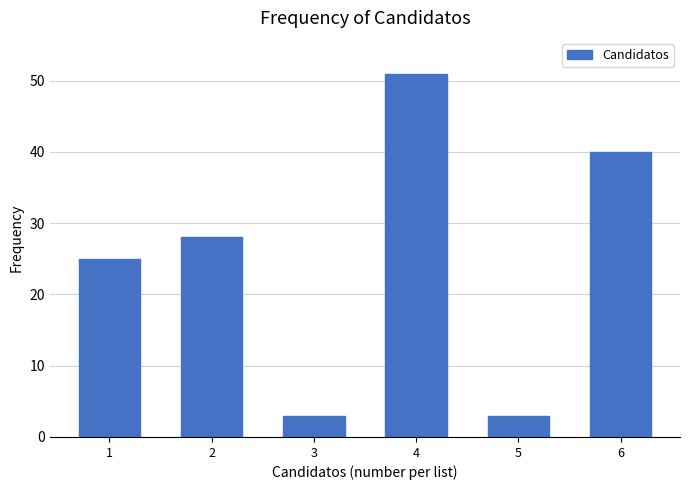

Reading left to right, extract all data points from this chart.

25	28	3	51	3	40